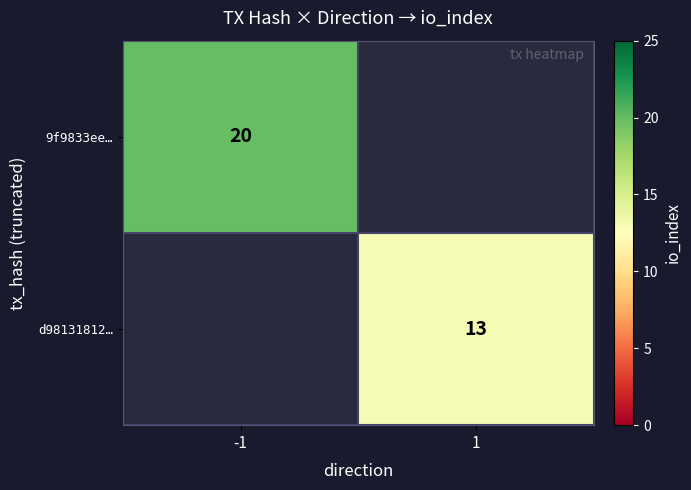

The value of d98131812… at 1 is 3. True or false?

False